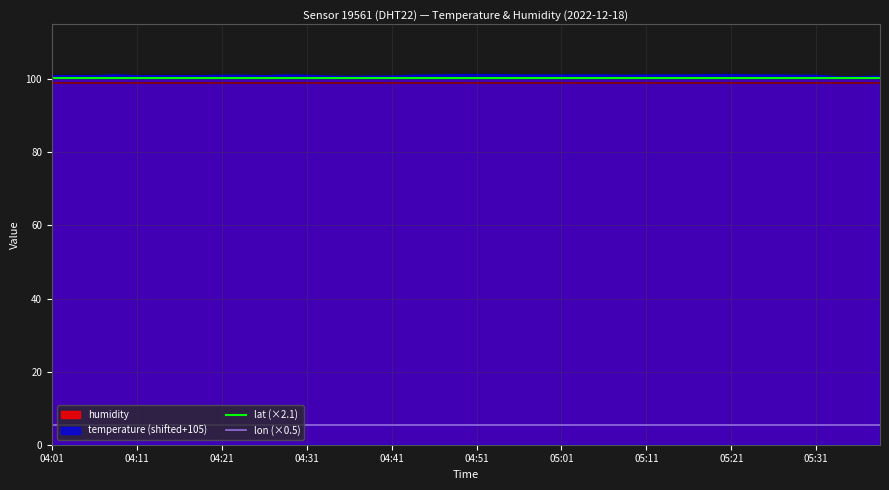

What is the maximum value for lon (×0.5)?

5.3